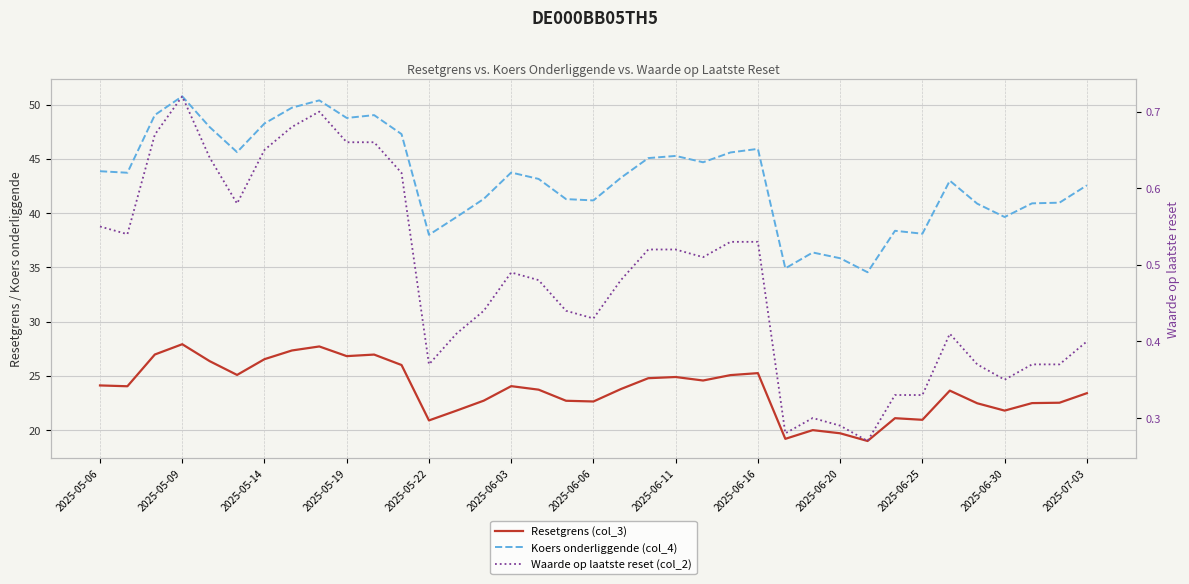

Is it true that Koers onderliggende (col_4) equals 13.5 at 29?

False